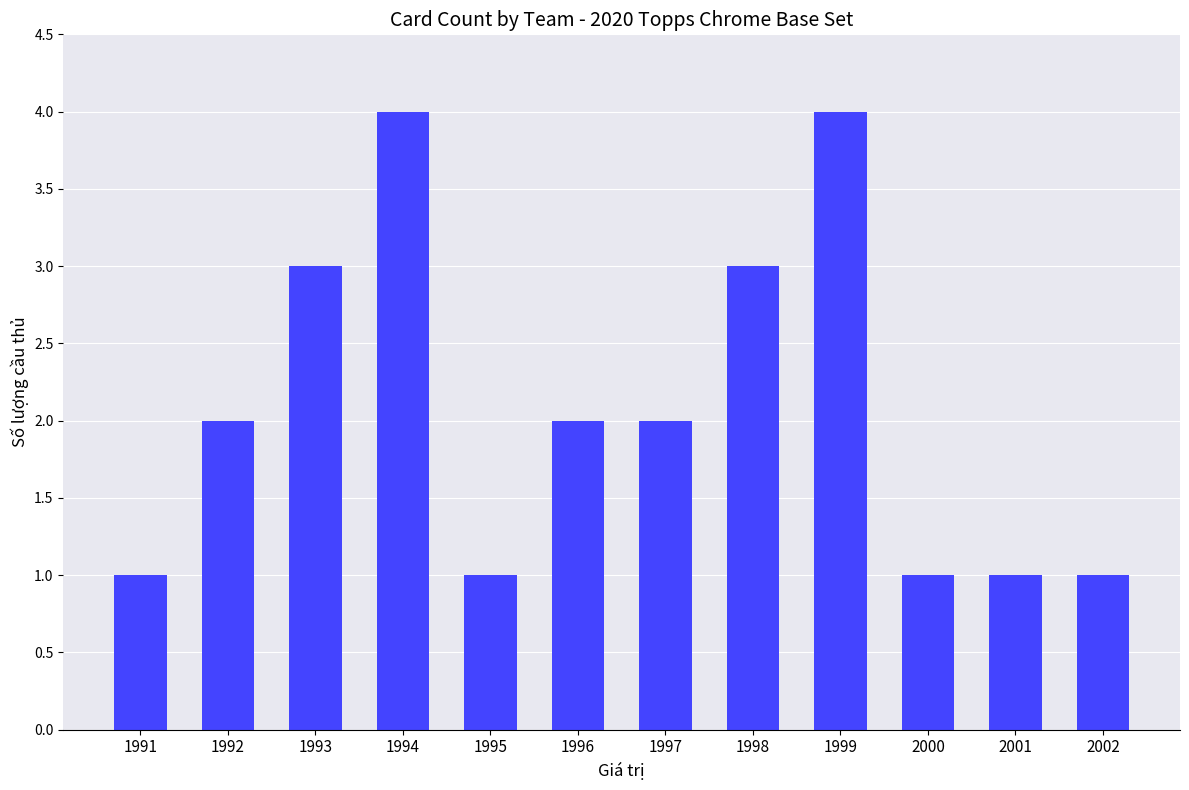

What is the smallest value displayed?

1